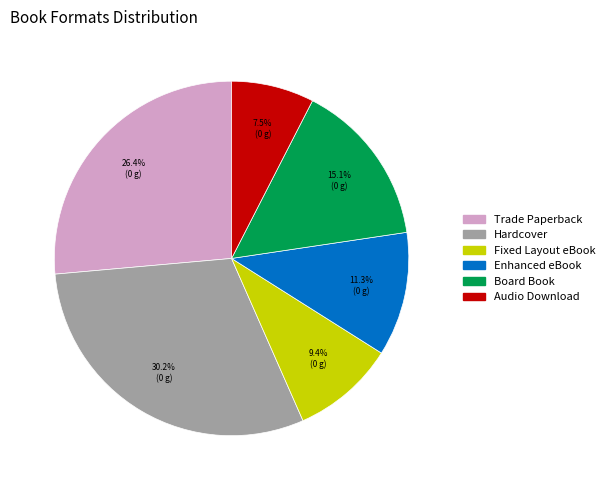

Between Board Book and Hardcover, which is larger?

Hardcover